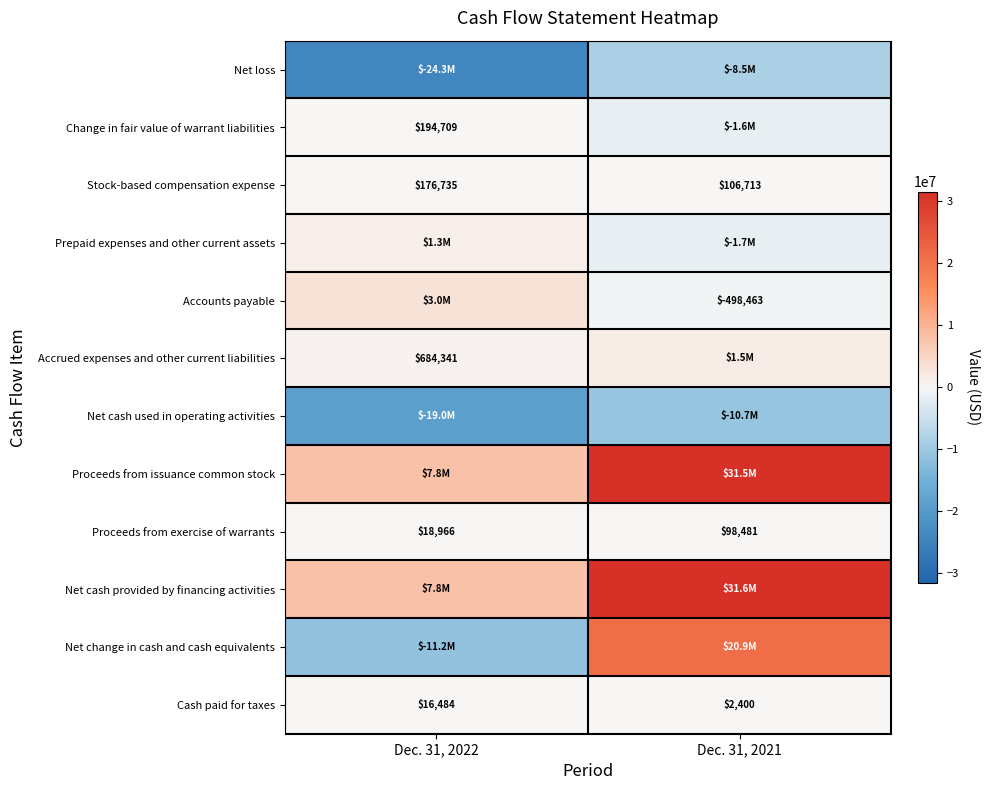

Rank the categories by Stock-based compensation expense value from lowest to highest.

Dec. 31, 2021, Dec. 31, 2022